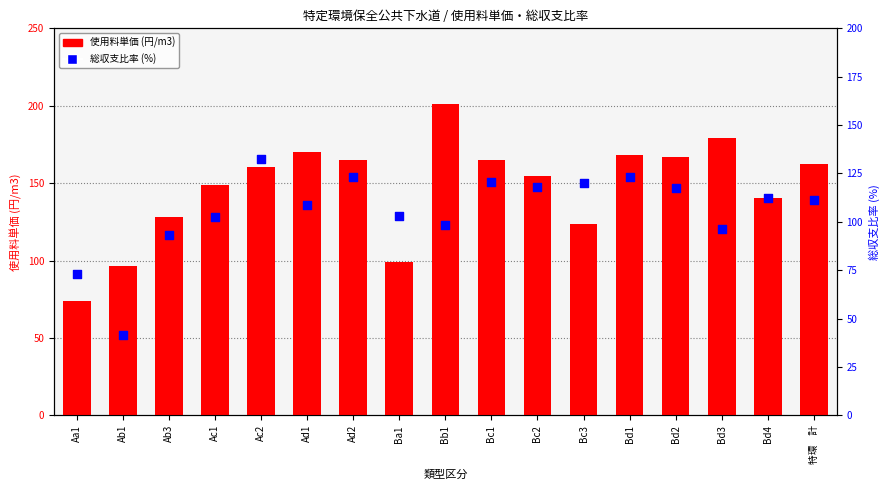

Which series contains the highest Y value?

使用料単価 (円/m3)